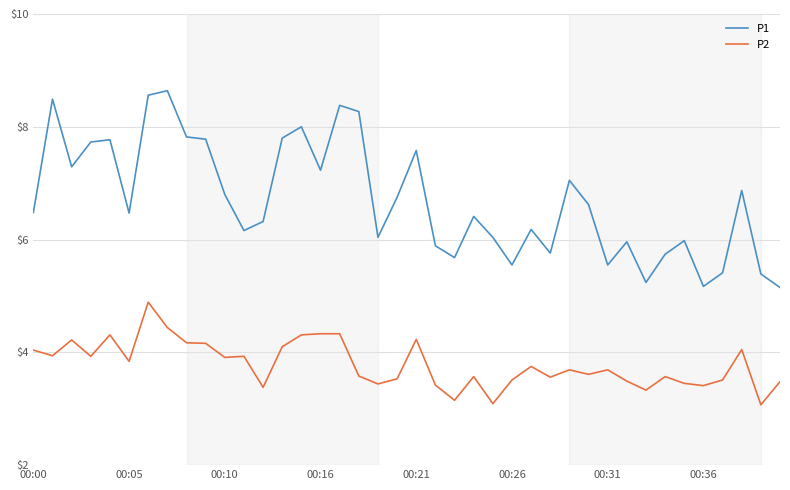

True or false: P2 and P1 cross at least once.

False